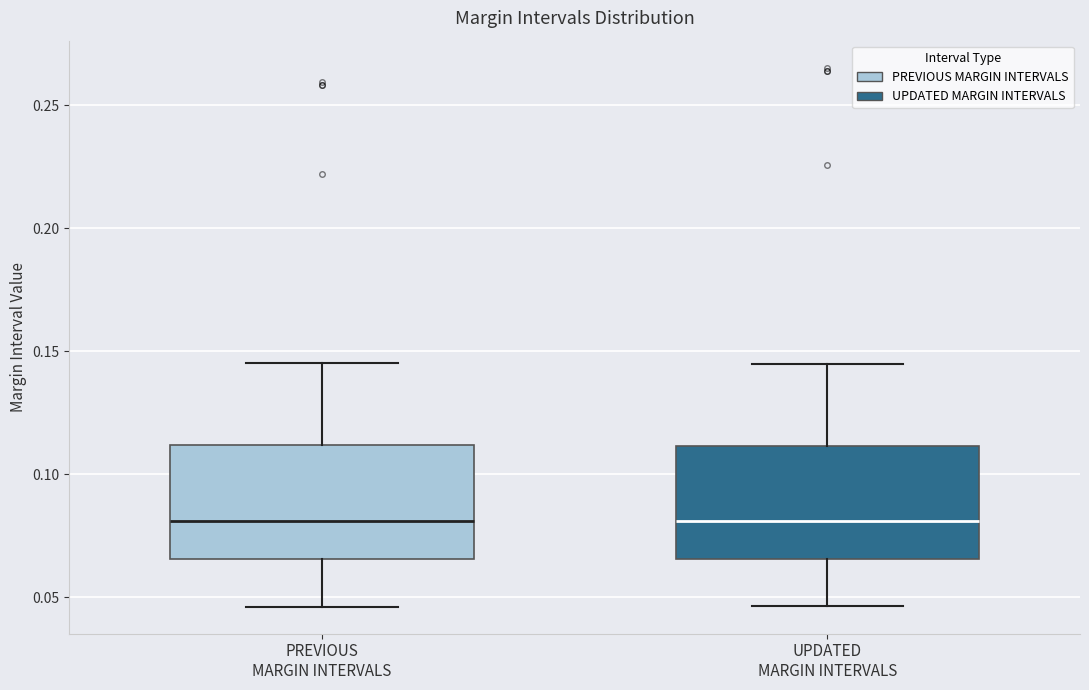

Where is the upper edge of the box for UPDATED MARGIN INTERVALS on the y-axis? The values are not printed on the chart, so give them approximately, as read against the axis.

0.110